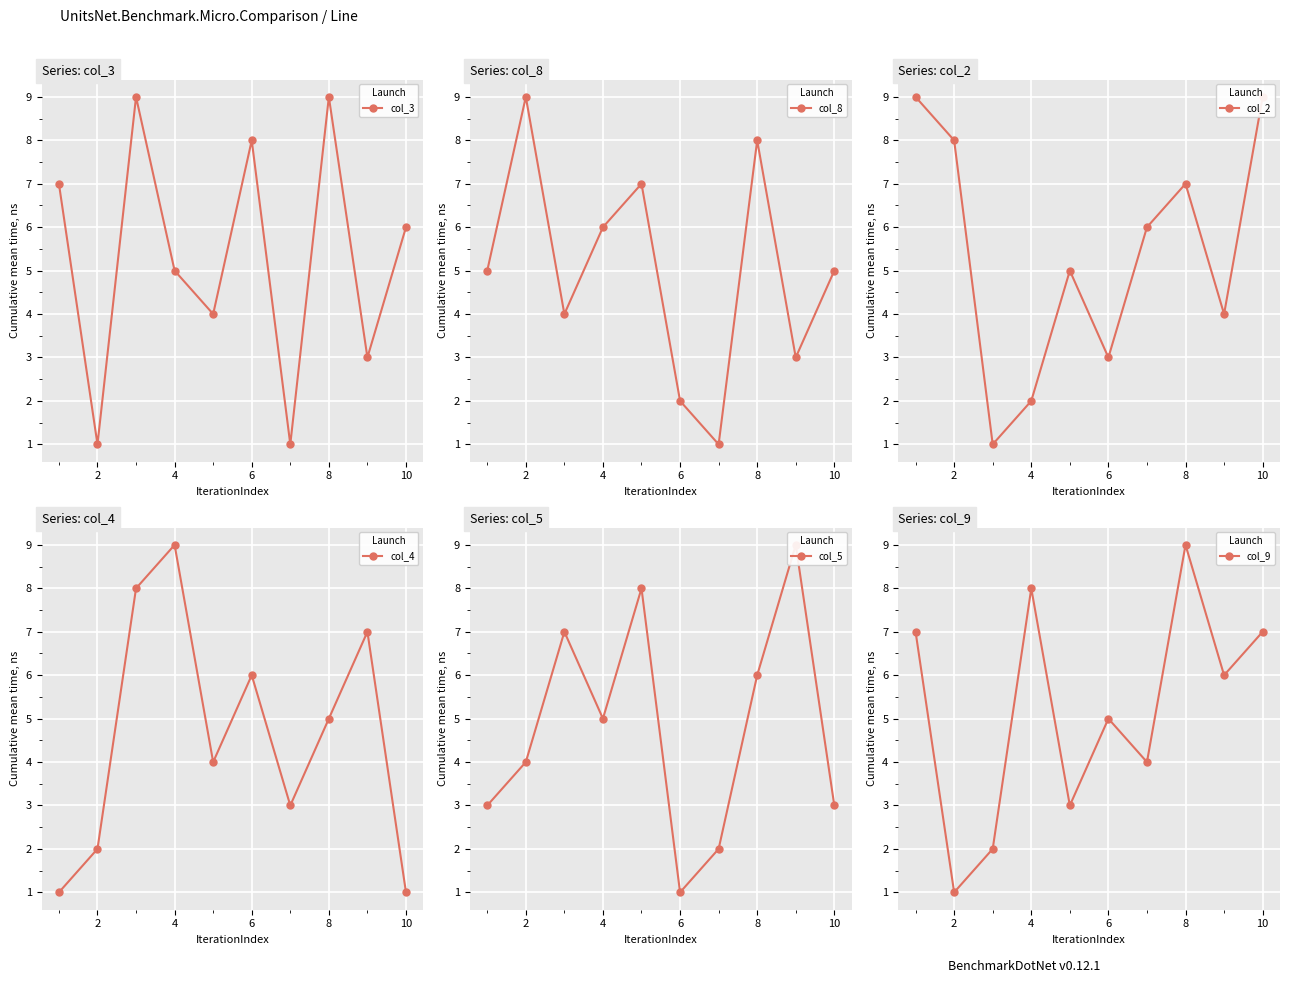

What are all the series names shown in the legend?

col_3, col_8, col_2, col_4, col_5, col_9